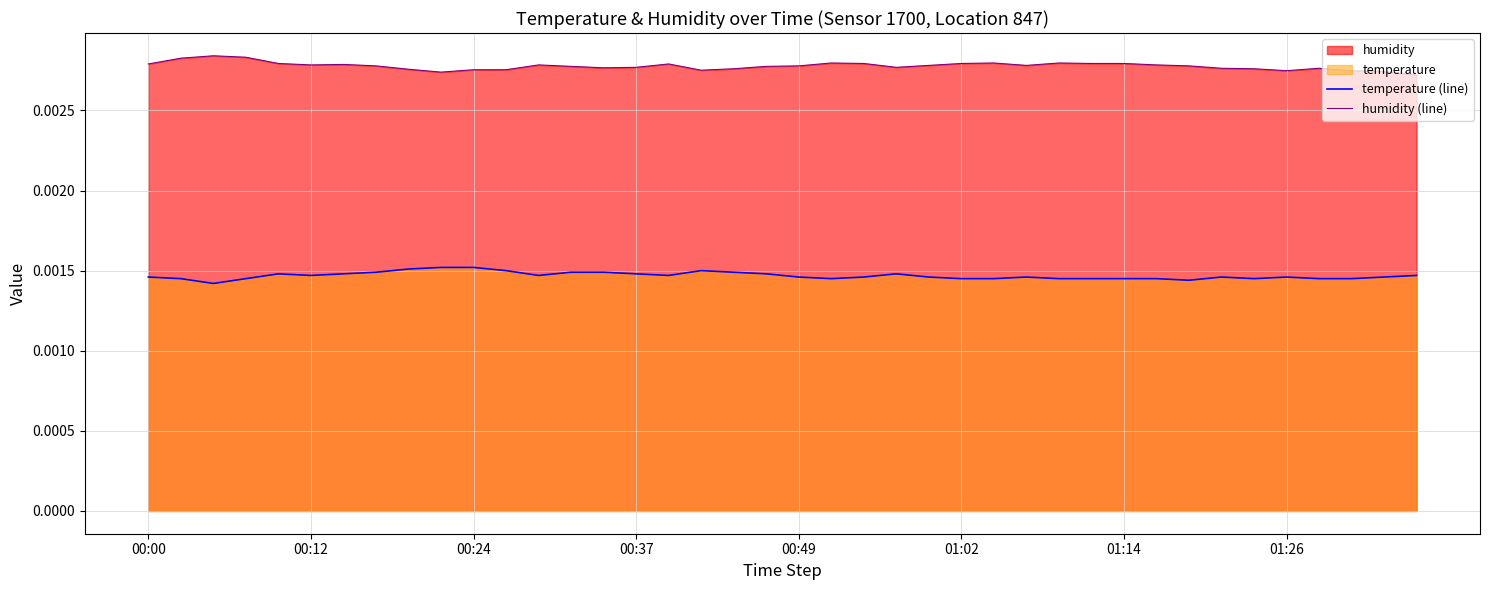

Which series has the largest total across all categories?

humidity (line)